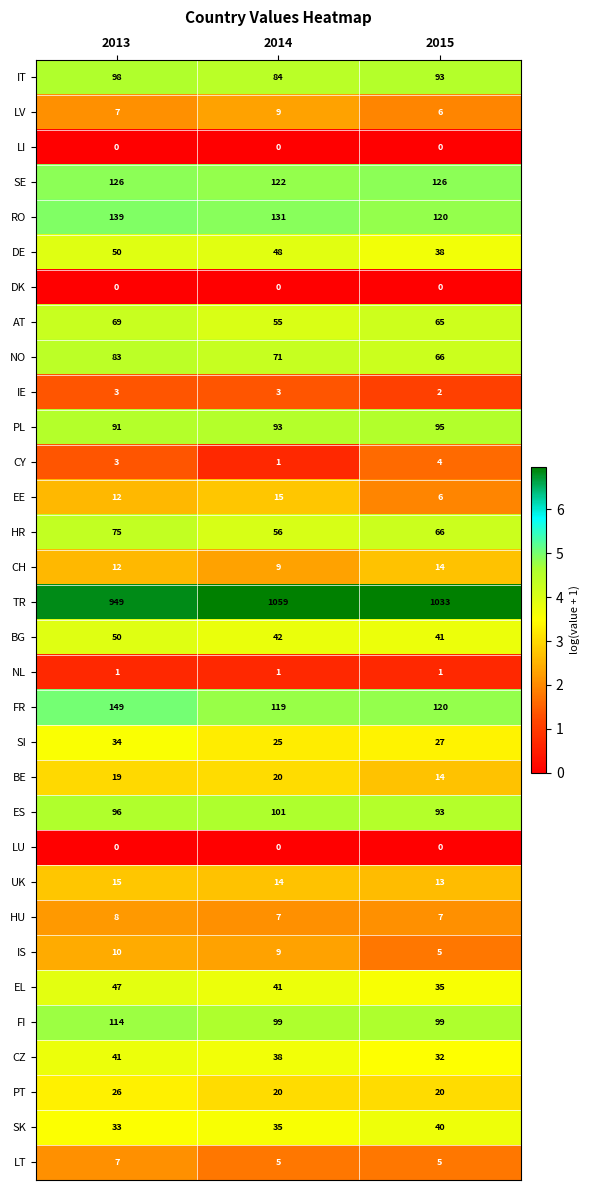

Which series has the largest total across all categories?

TR